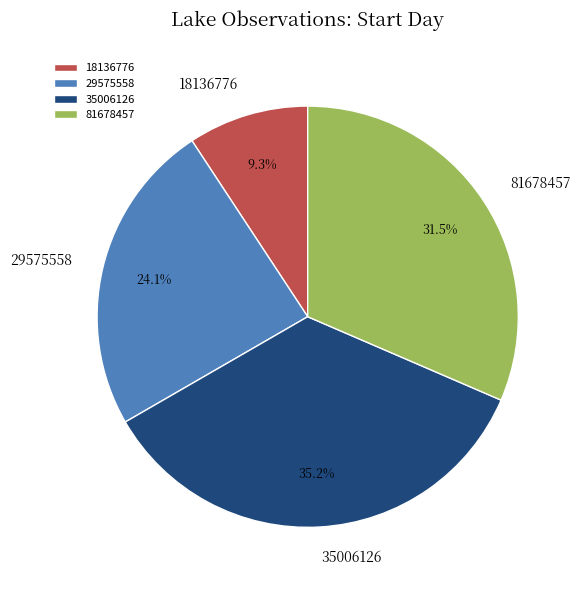

Is there a majority slice in this chart?

No